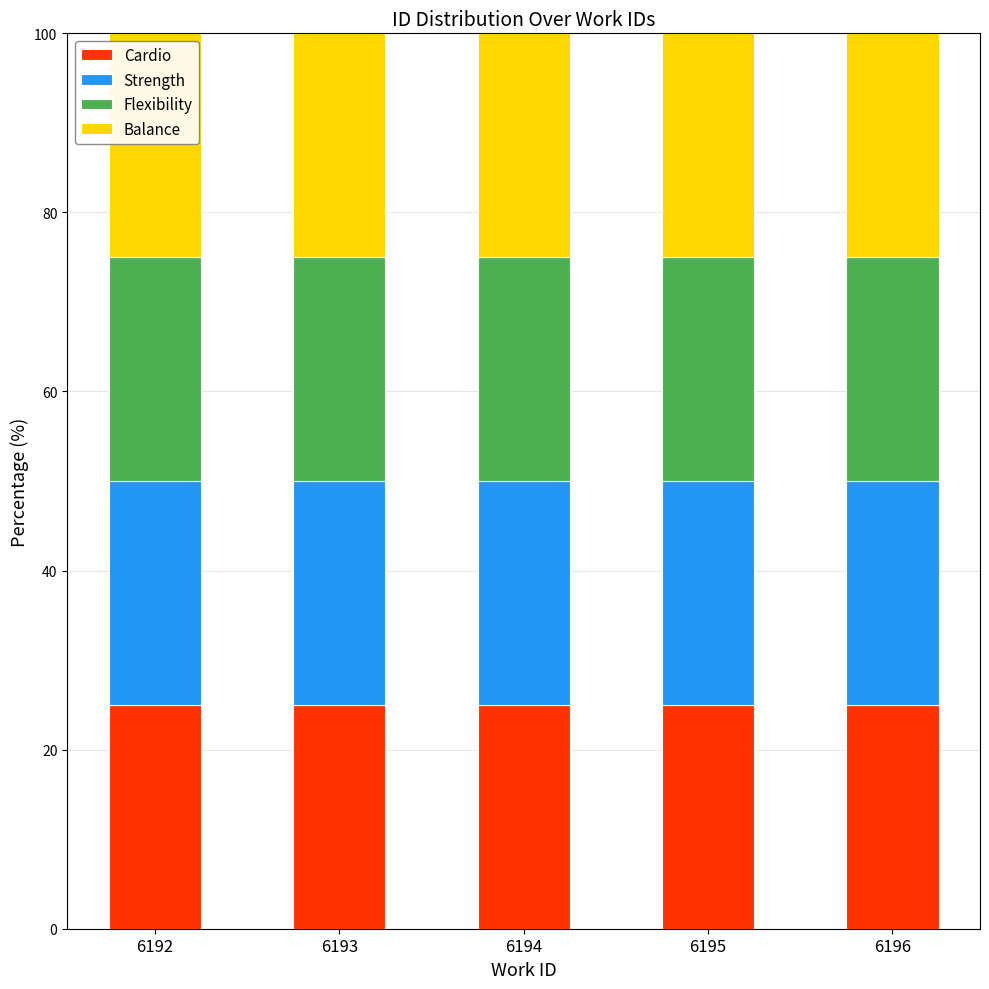

What are all the series names shown in the legend?

Cardio, Strength, Flexibility, Balance